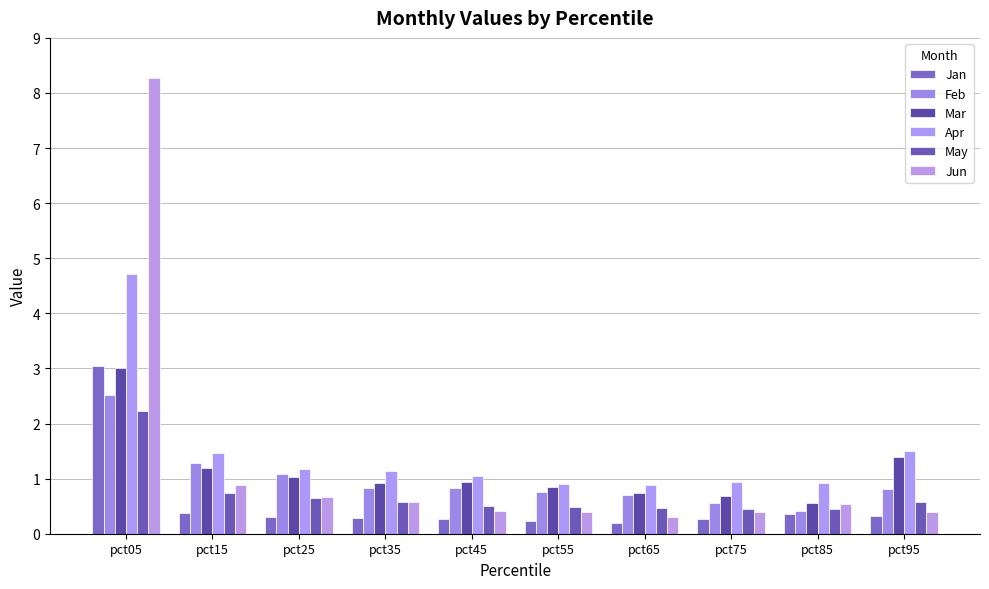

At which category is the sum across all series the highest?

pct05